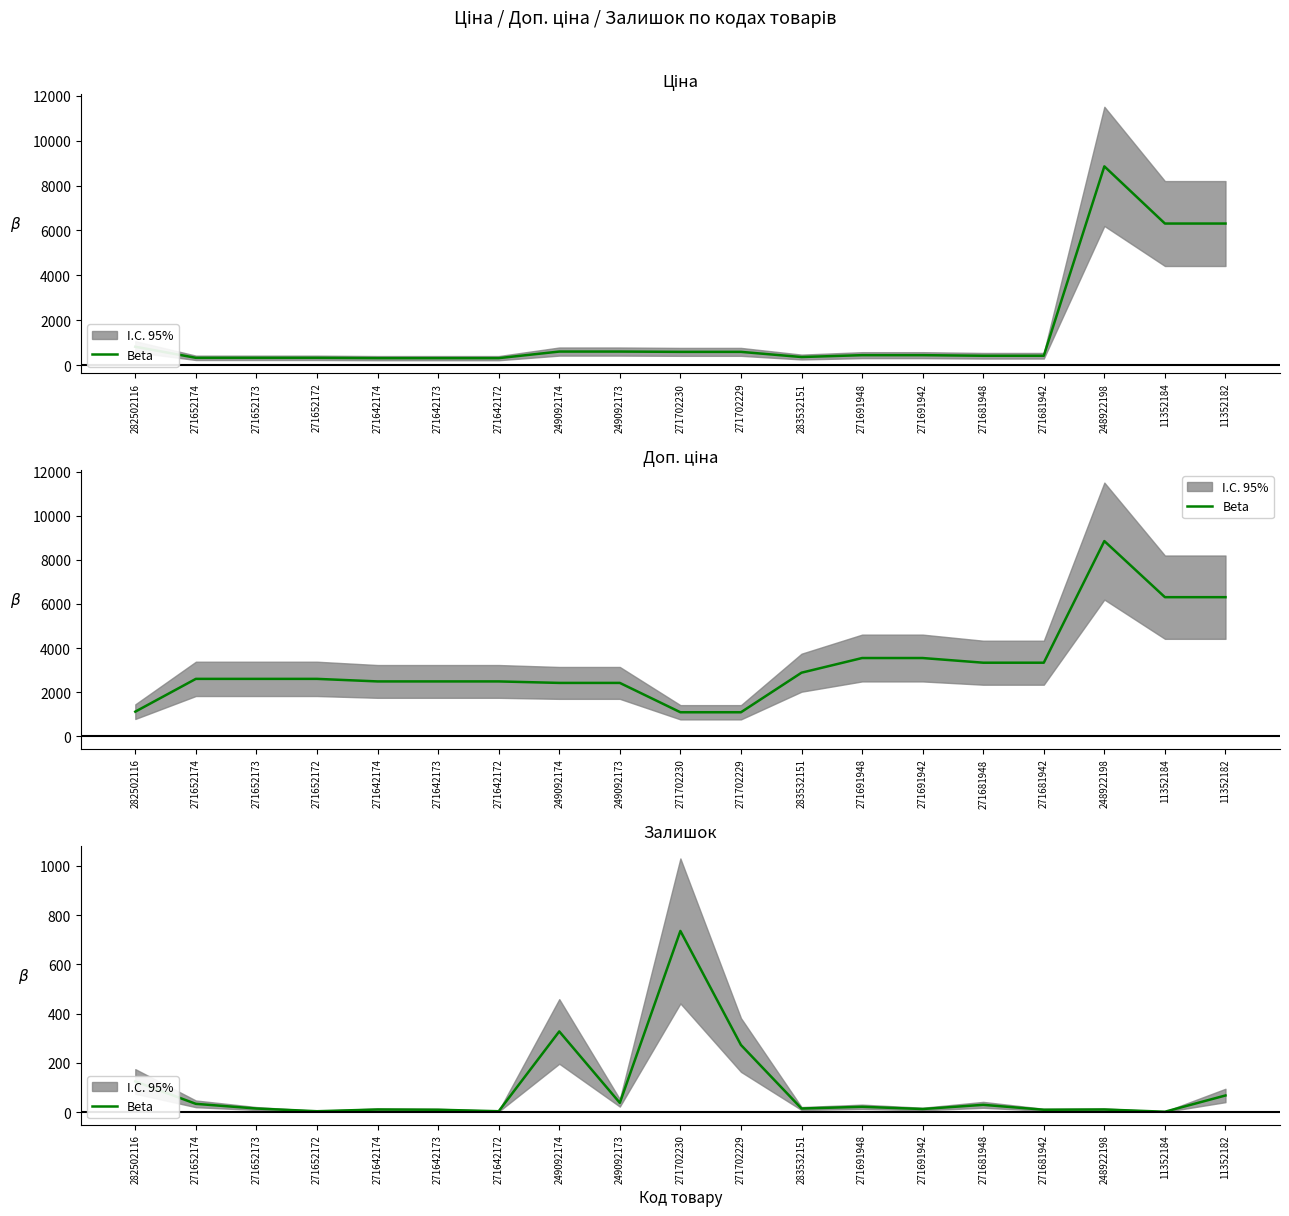

True or false: the data shows 10 at 271642173.

True